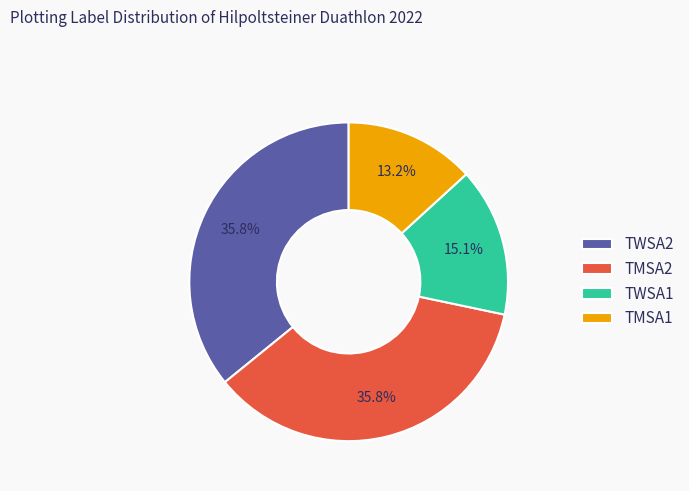

Is there any slice that represents more than half of the pie?

No